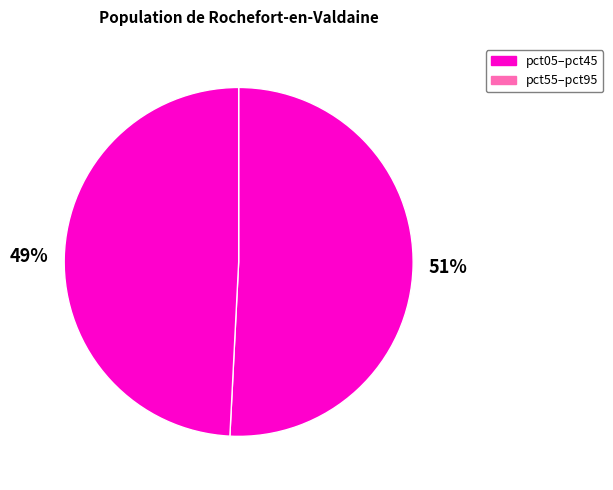

How many segments does this pie chart have?

2